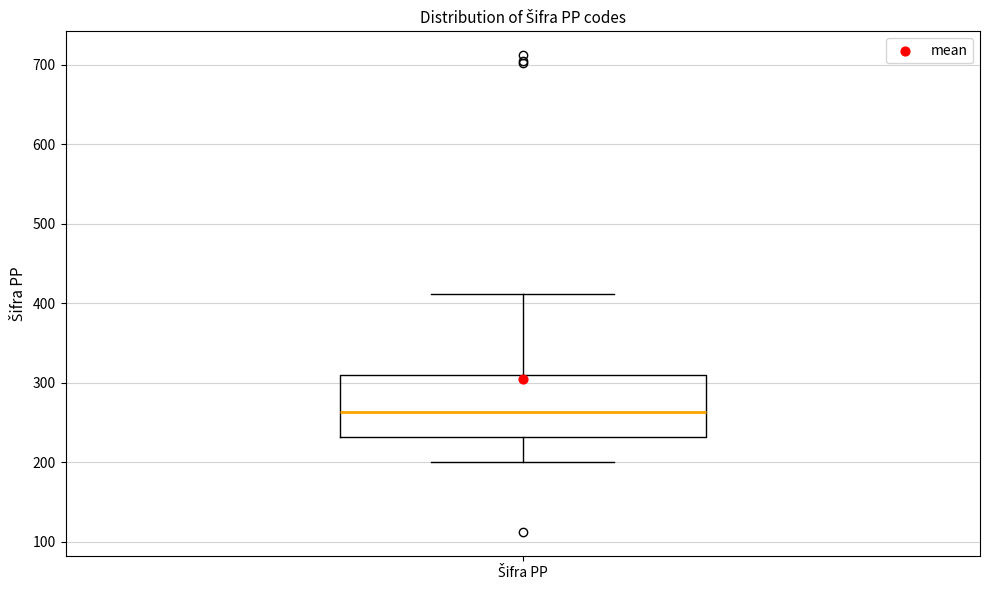

Read this box plot against the y-axis: the position of the median line, the range covered by the box, and the ends of both whiskers. The values are not printed on the chart, so give them approximately, as read against the axis.

median 260, box 230 to 310, whiskers 200 to 410